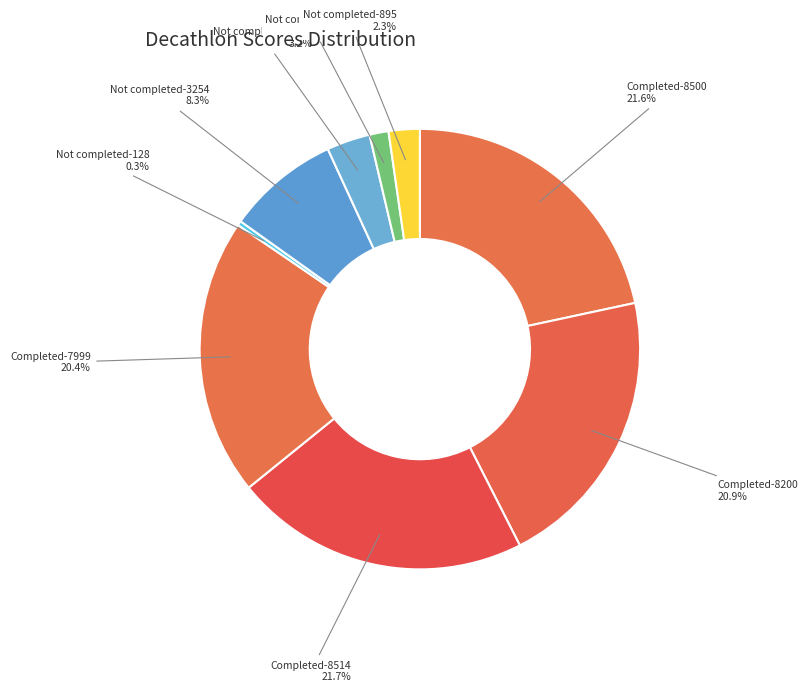

What is the smallest slice in the pie chart?

Not completed-128